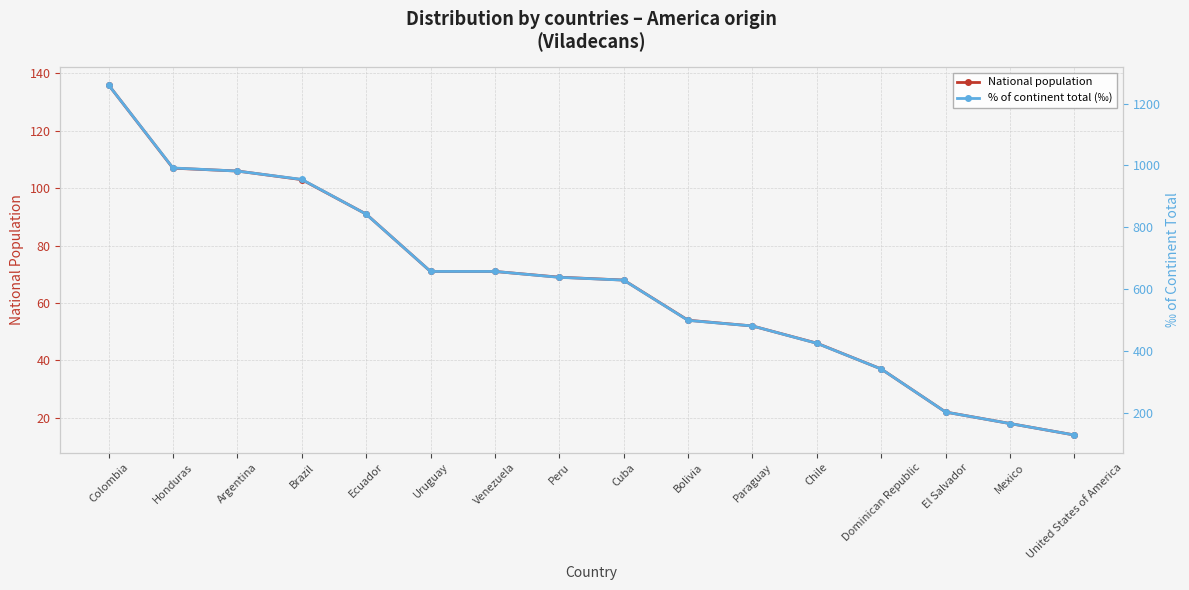

At which label does % of continent total (‰) first exceed 639?

Colombia